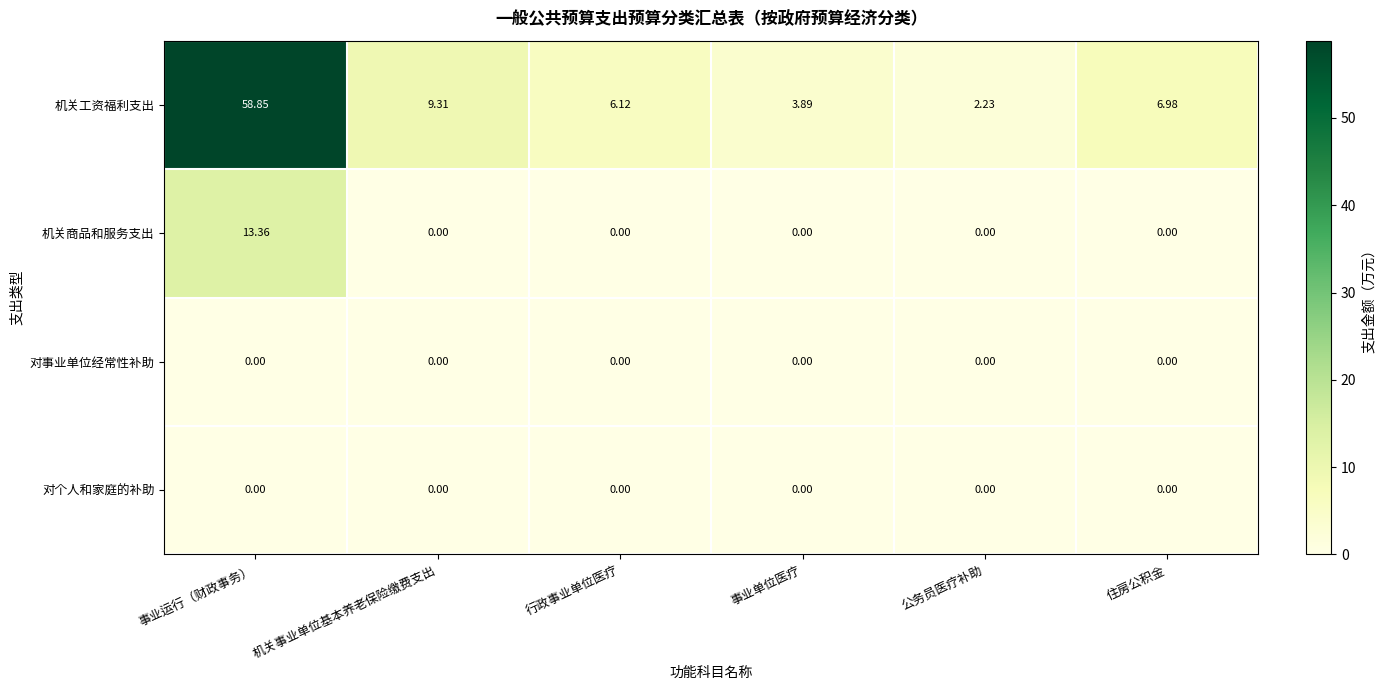

Between 事业运行（财政事务） and 事业单位医疗, which series saw the biggest shift?

机关工资福利支出